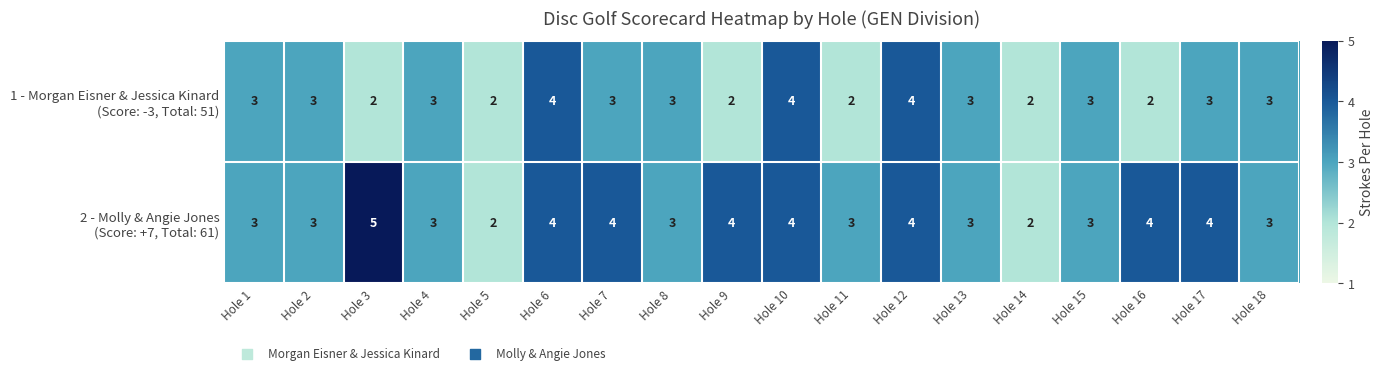

What is the greatest value displayed?

5